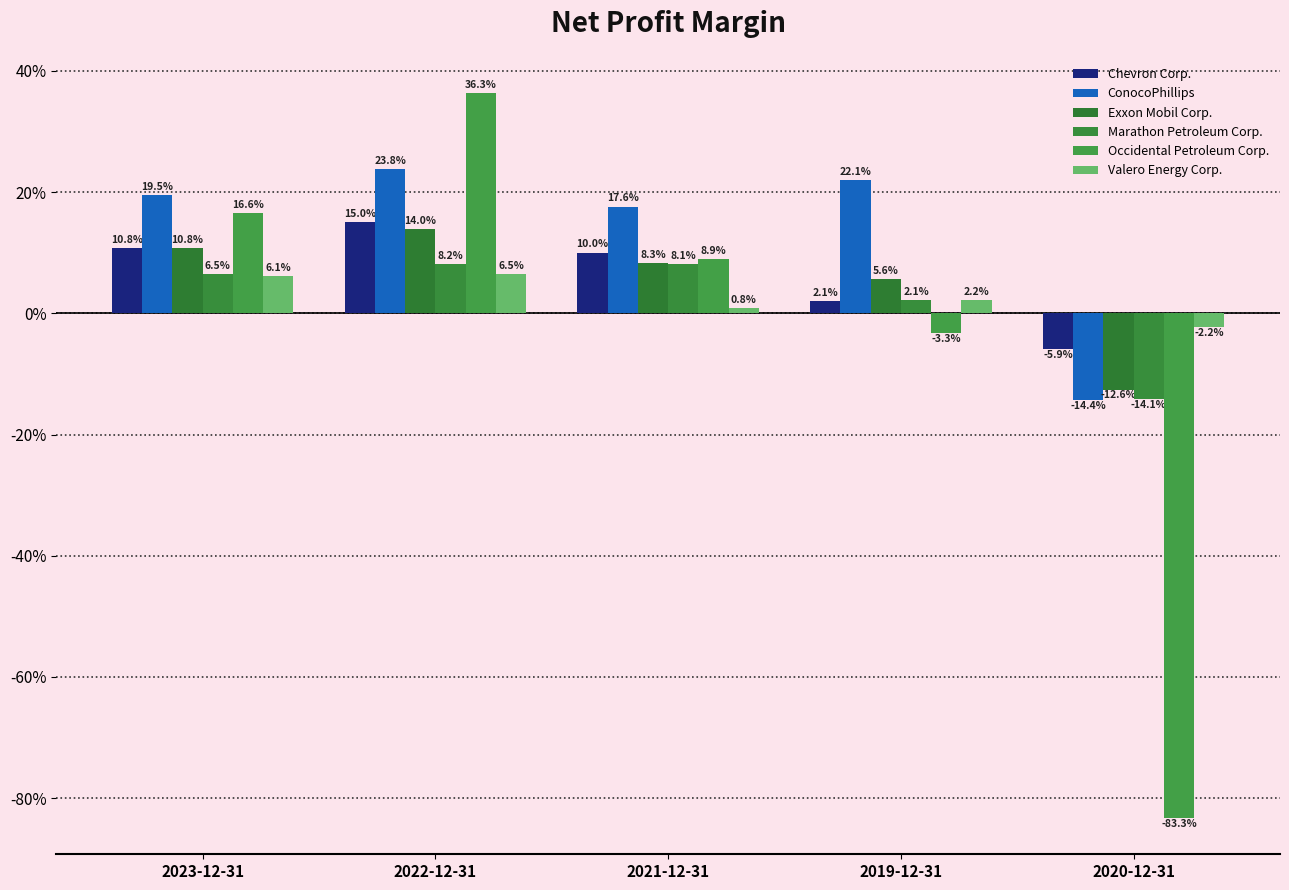

Does the chart contain any negative values?

Yes